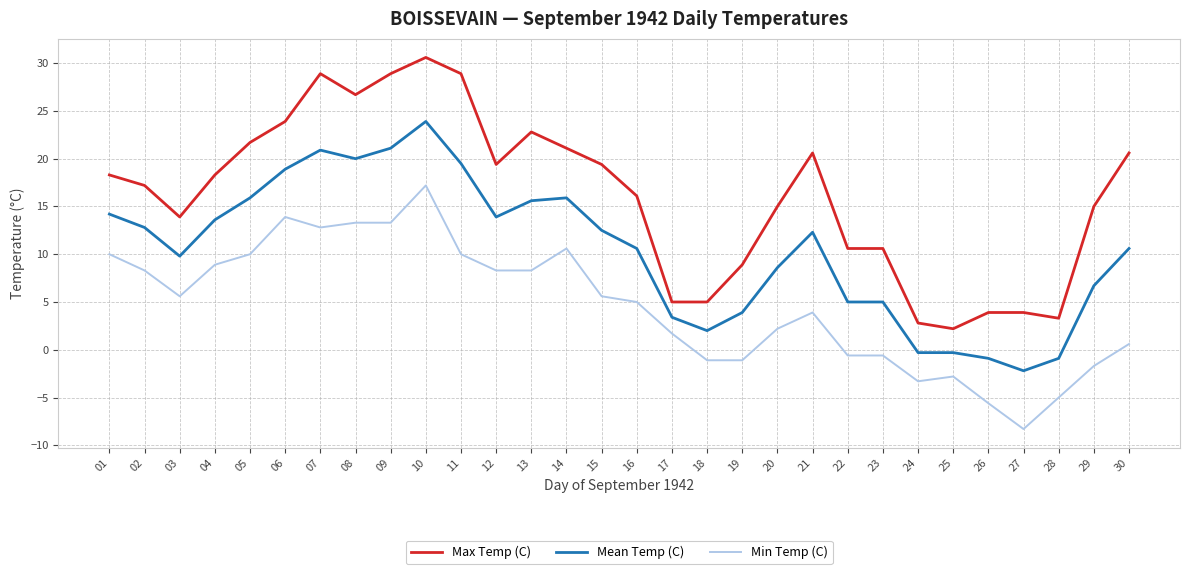

Reading left to right, list all the values displayed in this chart.

Max Temp (C): 01=18.3	02=17.2	03=13.9	04=18.3	05=21.7	06=23.9	07=28.9	08=26.7	09=28.9	10=30.6	11=28.9	12=19.4	13=22.8	14=21.1	15=19.4	16=16.1	17=5.0	18=5.0	19=8.9	20=15.0	21=20.6	22=10.6	23=10.6	24=2.8	25=2.2	26=3.9	27=3.9	28=3.3	29=15.0	30=20.6
Mean Temp (C): 01=14.2	02=12.8	03=9.8	04=13.6	05=15.9	06=18.9	07=20.9	08=20.0	09=21.1	10=23.9	11=19.5	12=13.9	13=15.6	14=15.9	15=12.5	16=10.6	17=3.4	18=2.0	19=3.9	20=8.6	21=12.3	22=5.0	23=5.0	24=-0.3	25=-0.3	26=-0.9	27=-2.2	28=-0.9	29=6.7	30=10.6
Min Temp (C): 01=10.0	02=8.3	03=5.6	04=8.9	05=10.0	06=13.9	07=12.8	08=13.3	09=13.3	10=17.2	11=10.0	12=8.3	13=8.3	14=10.6	15=5.6	16=5.0	17=1.7	18=-1.1	19=-1.1	20=2.2	21=3.9	22=-0.6	23=-0.6	24=-3.3	25=-2.8	26=-5.6	27=-8.3	28=-5.0	29=-1.7	30=0.6